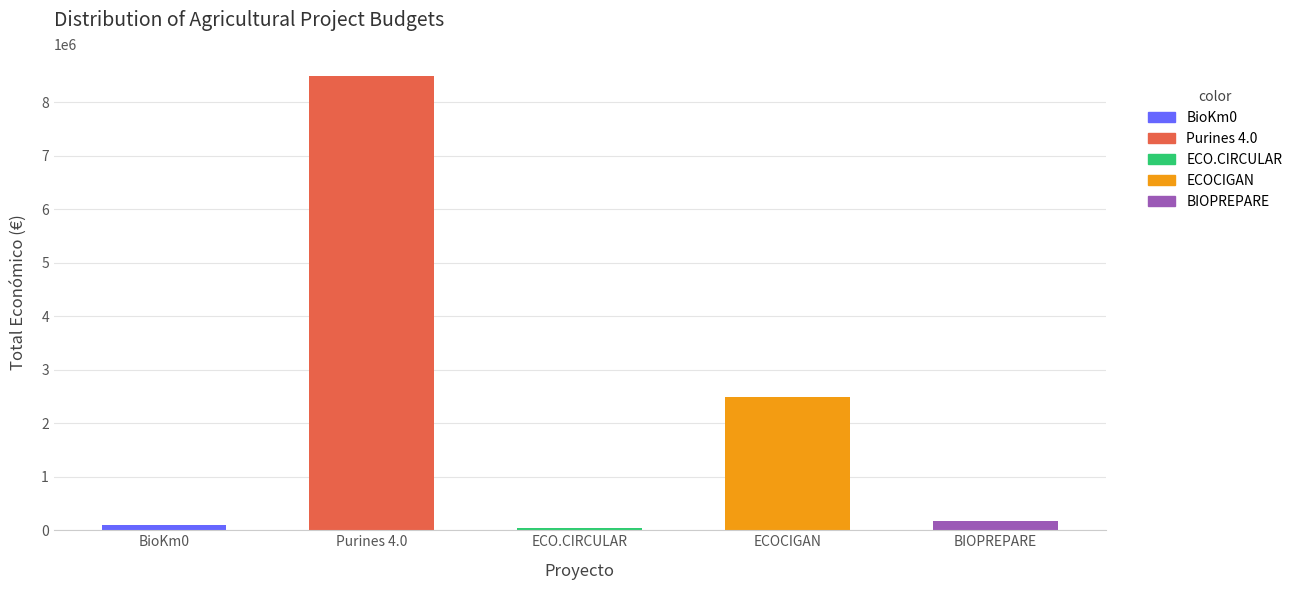

Which has a higher value, Purines 4.0 or ECOCIGAN?

Purines 4.0